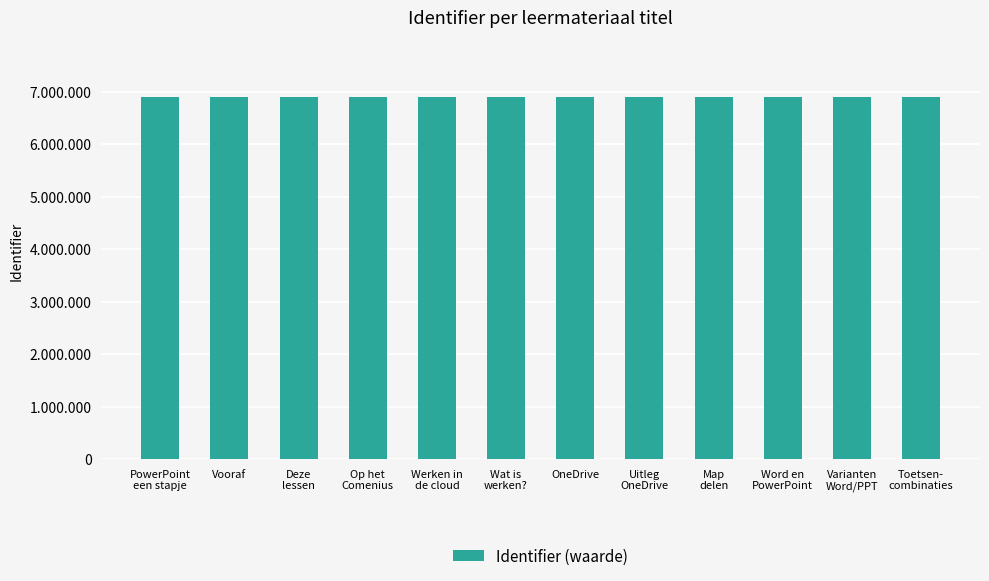

Which label corresponds to the smallest value in the chart?

PowerPoint
een stapje